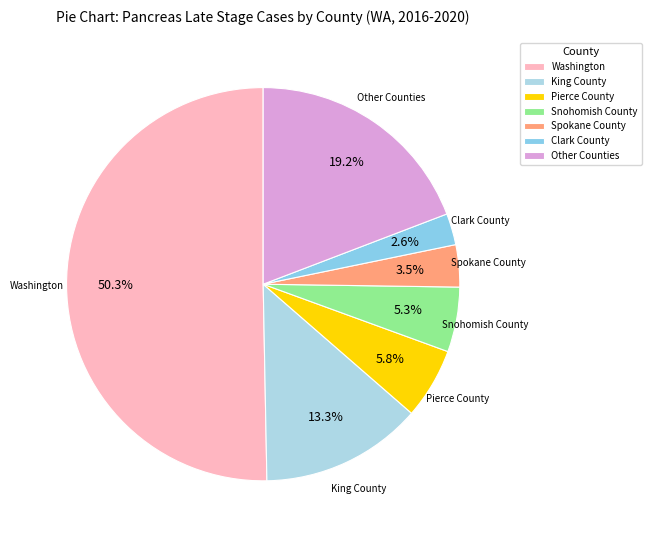

Which has a higher value, Washington or Pierce County?

Washington